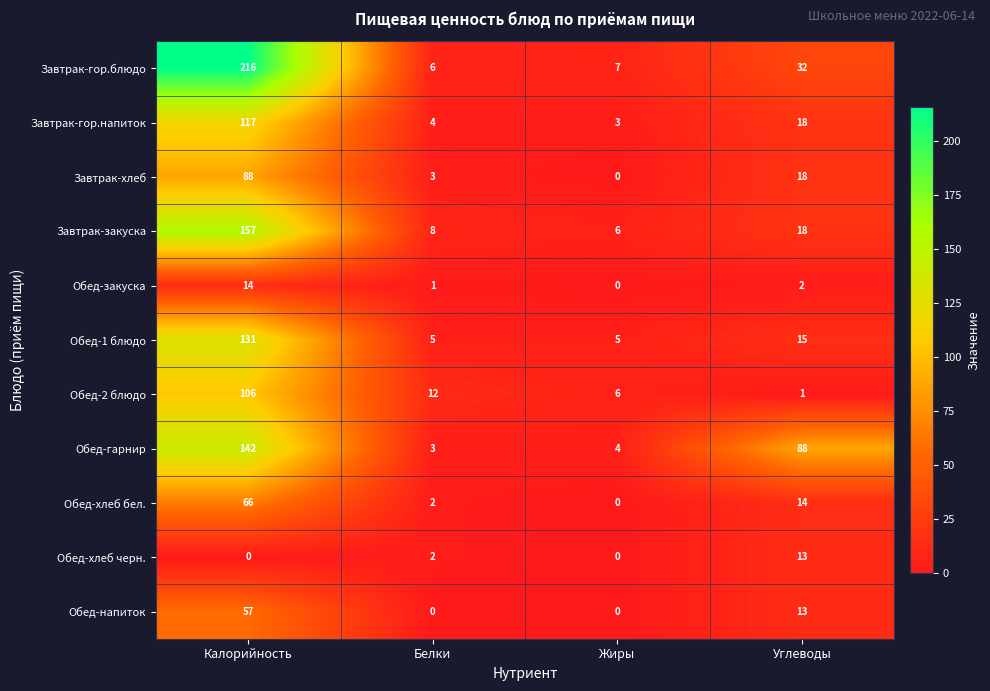

Is the value of Обед-хлеб бел. at Калорийность greater than the value of Обед-2 блюдо at Углеводы?

Yes